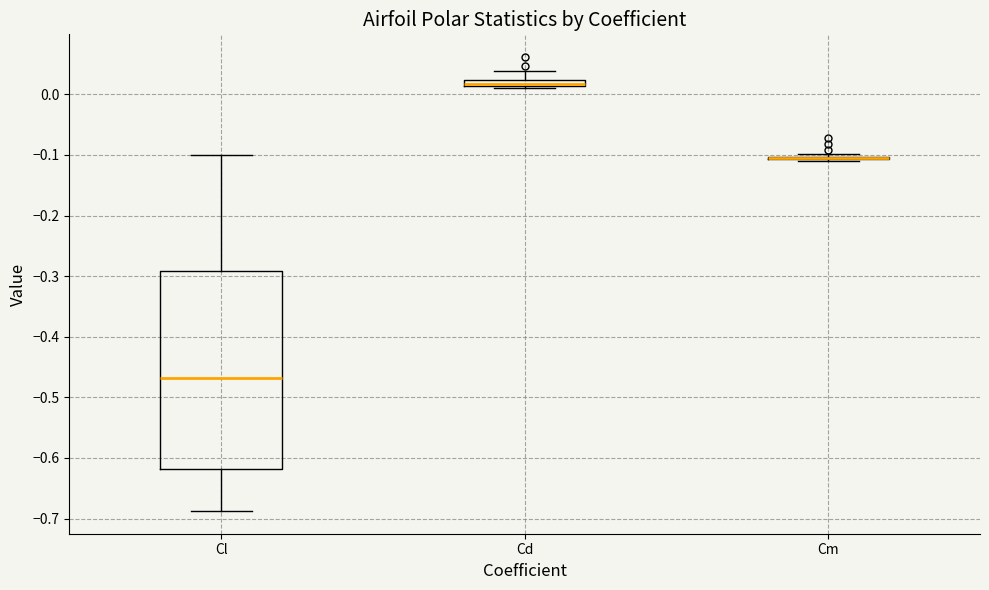

Where is the lower edge of the box for Cl on the y-axis? The values are not printed on the chart, so give them approximately, as read against the axis.

-0.62